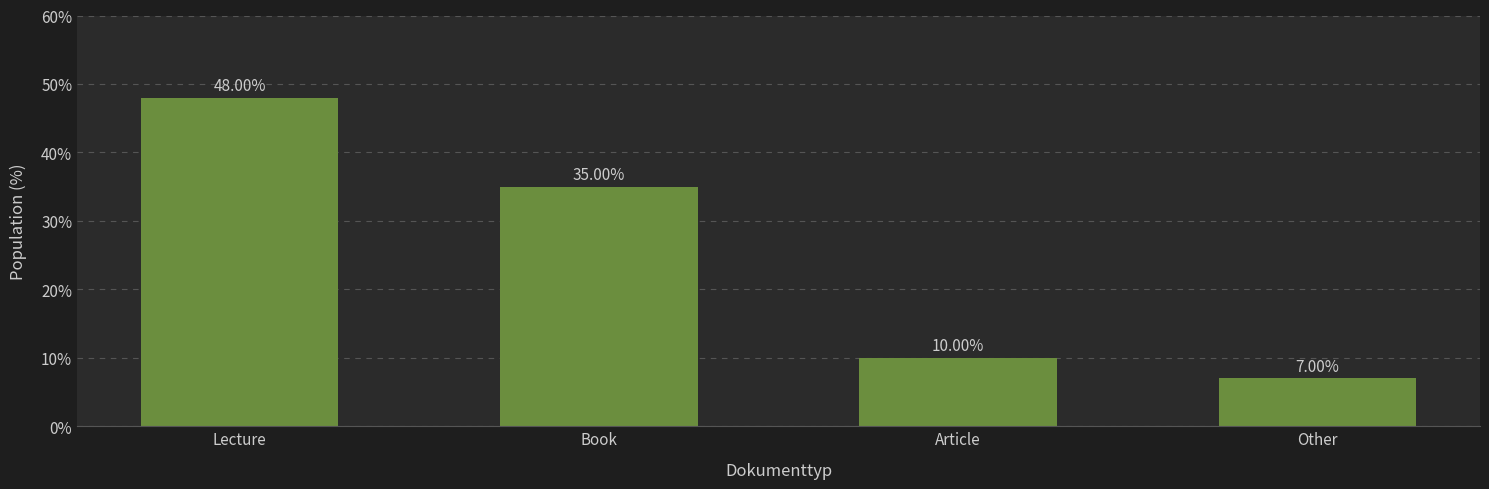

Approximately how many times larger is the value at Lecture compared to Other?

6.9